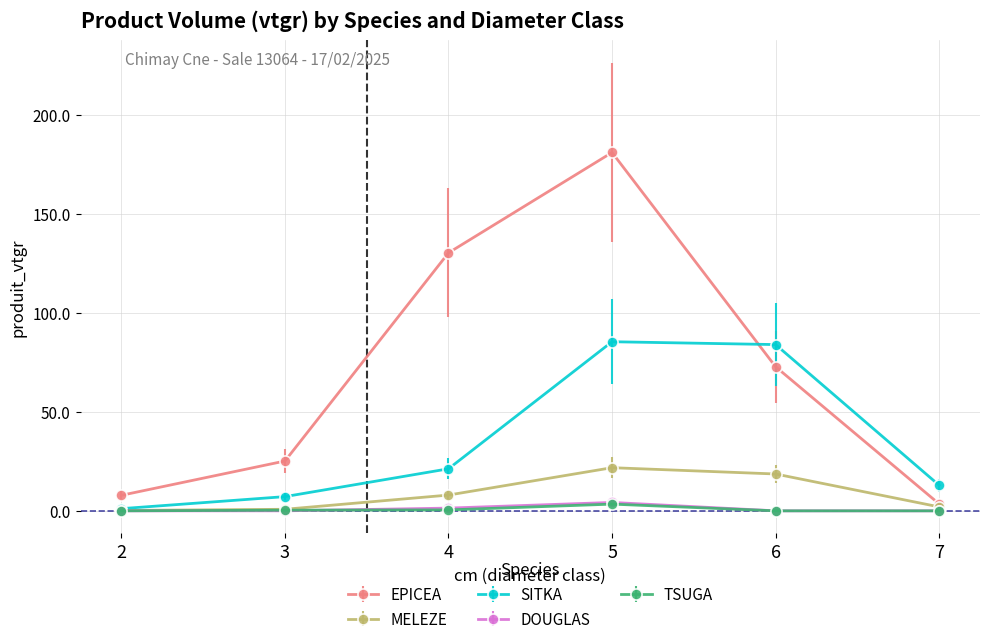

Which series has the largest total across all categories?

EPICEA